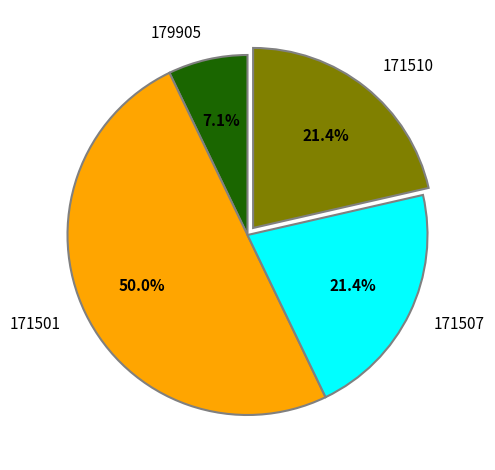

True or false: 171510 accounts for 29% of the total.

False